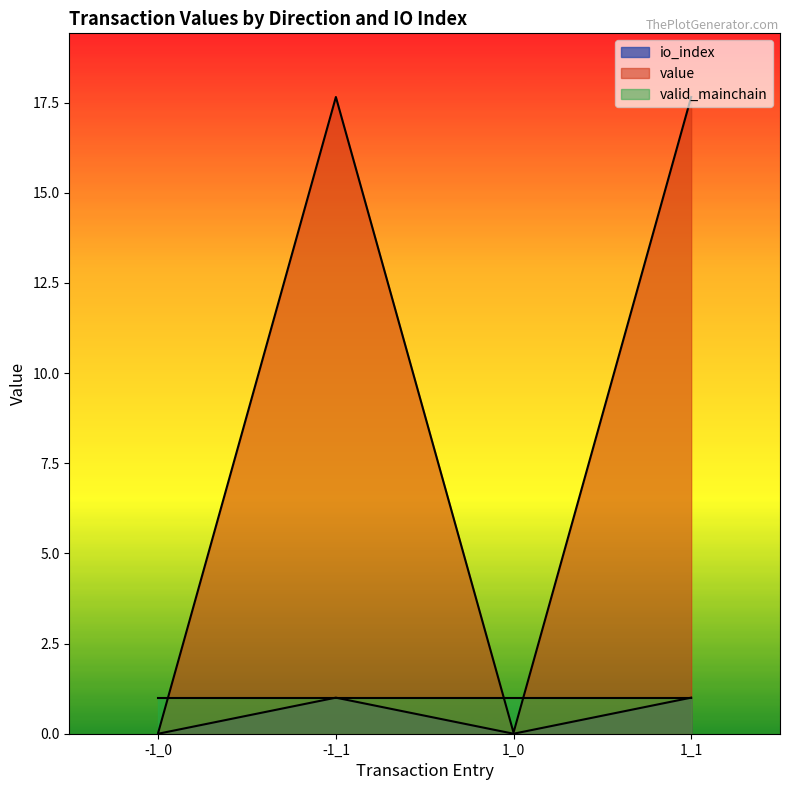

What is the approximate value of io_index at 1_1?

1.0